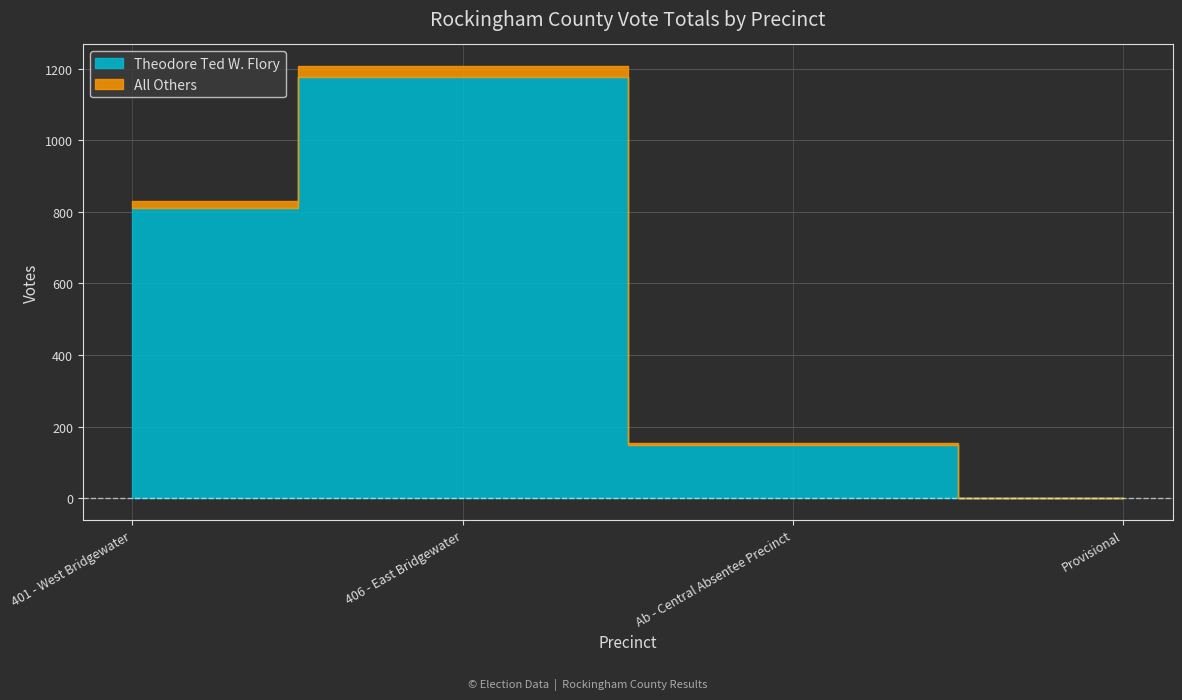

What position from the right is Provisional?

1